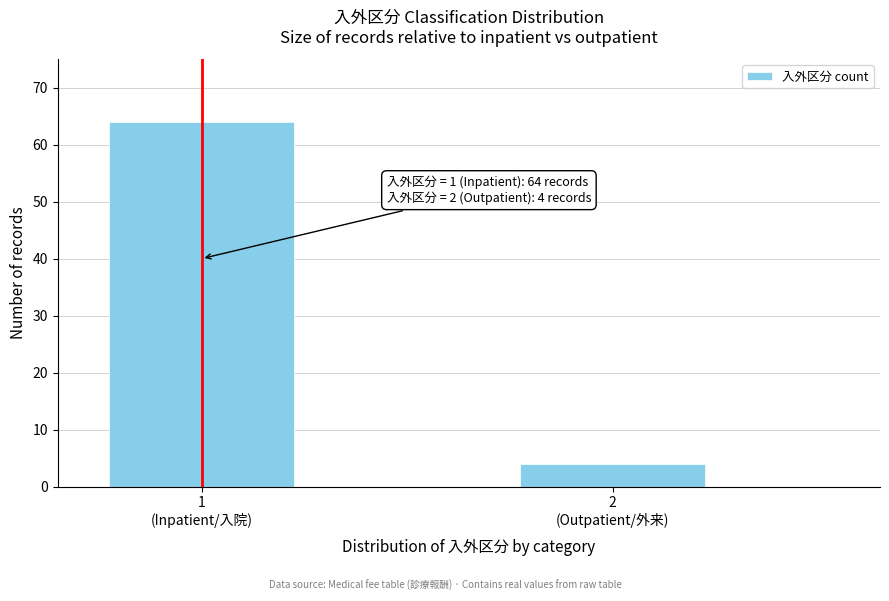

Reading left to right, extract all data points from this chart.

64	4